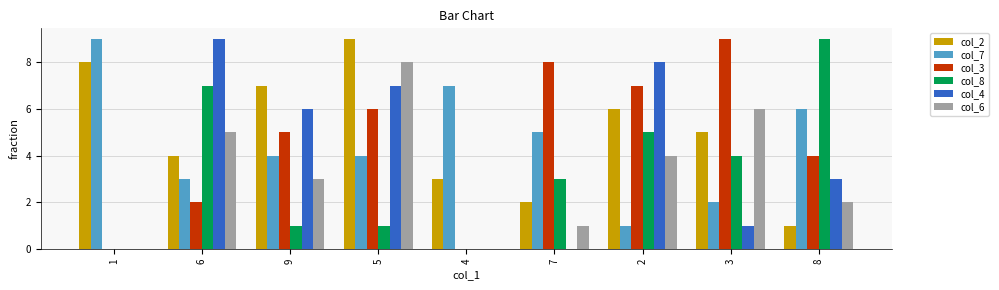

True or false: col_6 has a value of 3 at 2.

False